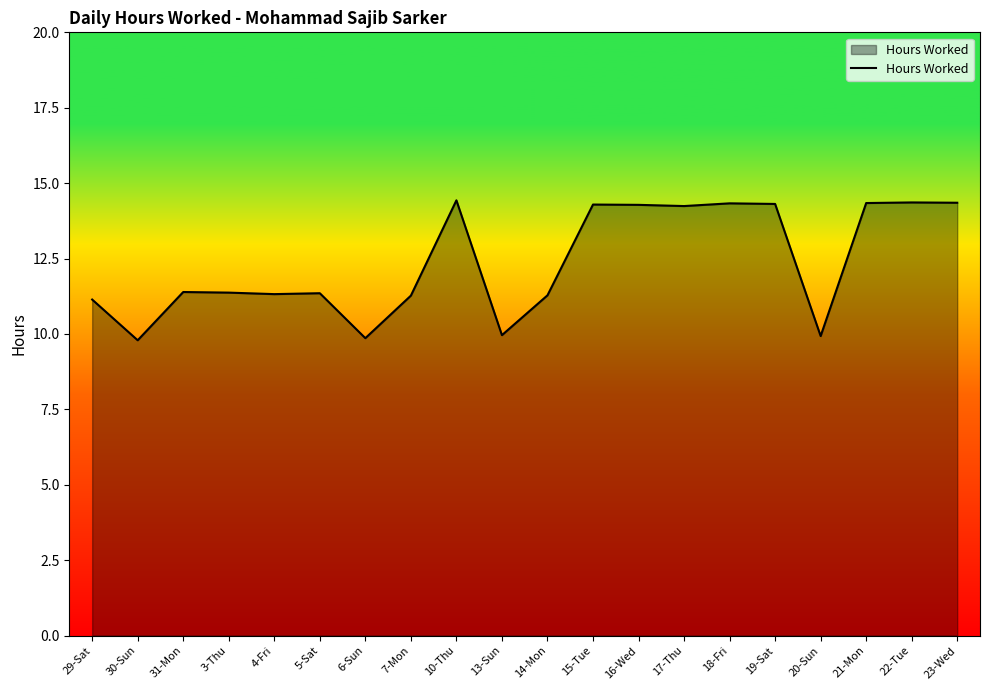

What is the difference between the values at 5-Sat and 19-Sat?

3.0